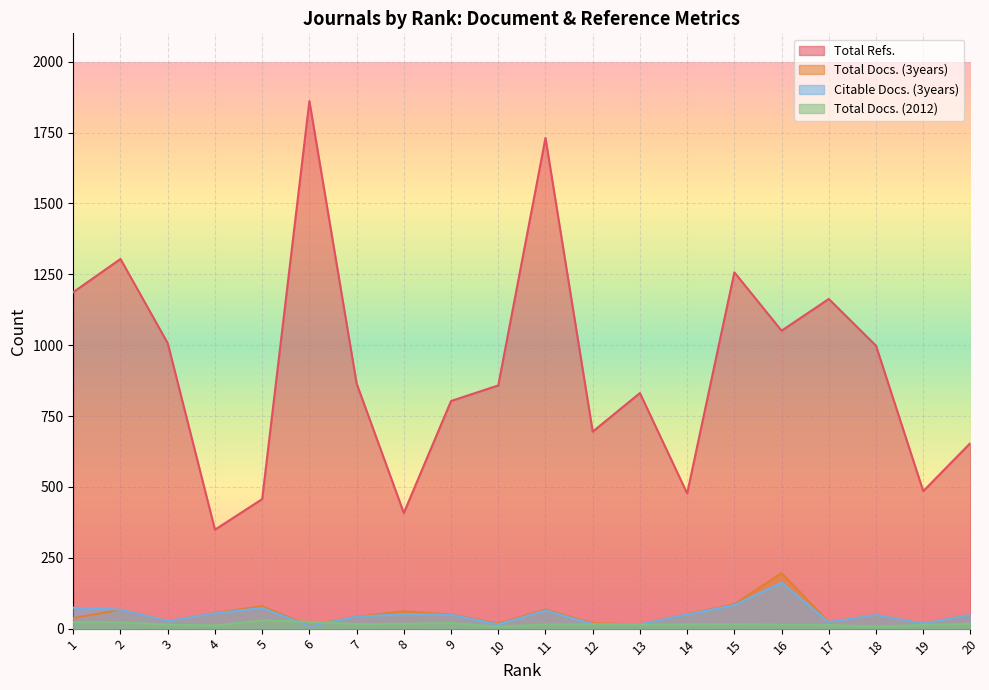

Which series has the largest total across all categories?

Total Refs.